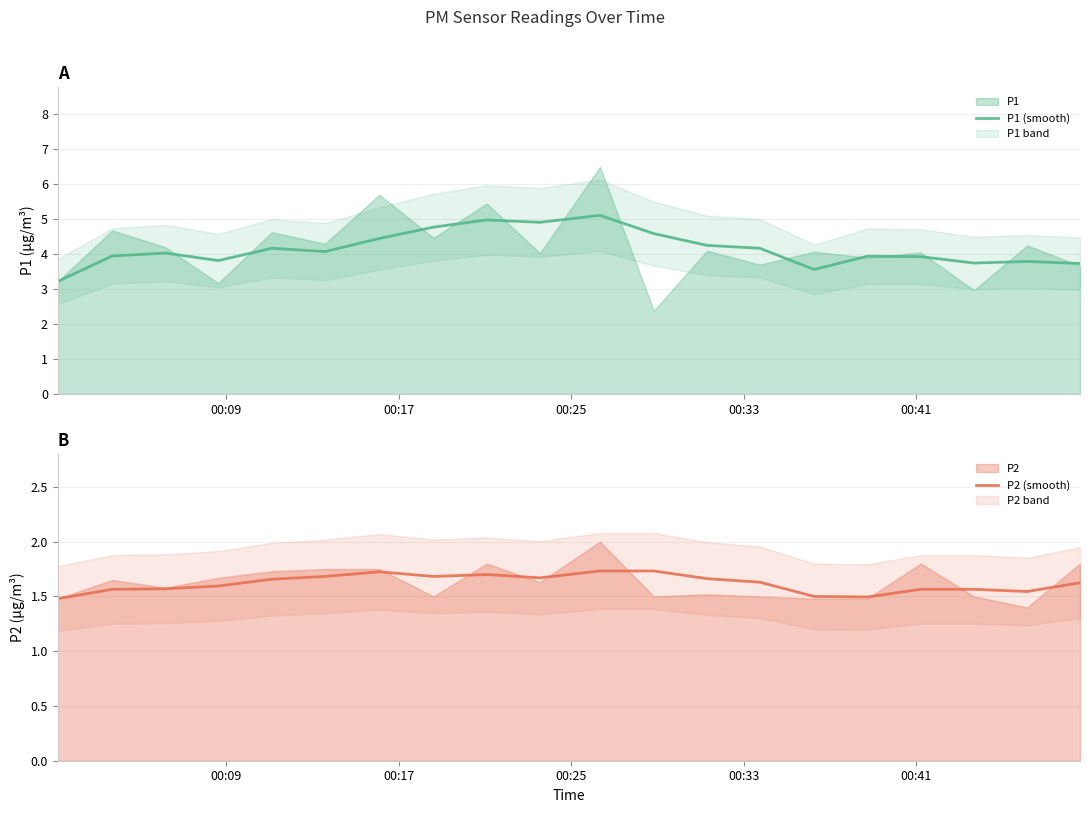

How many lines are shown in the chart?

2